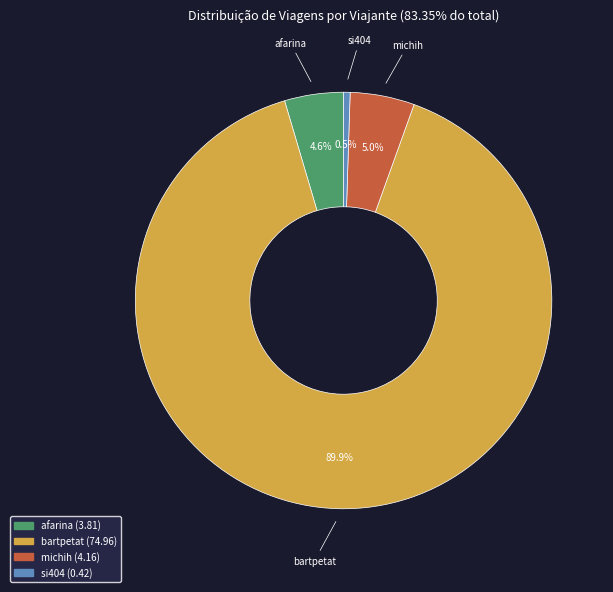

The bartpetat slice represents 90% of the pie. True or false?

True